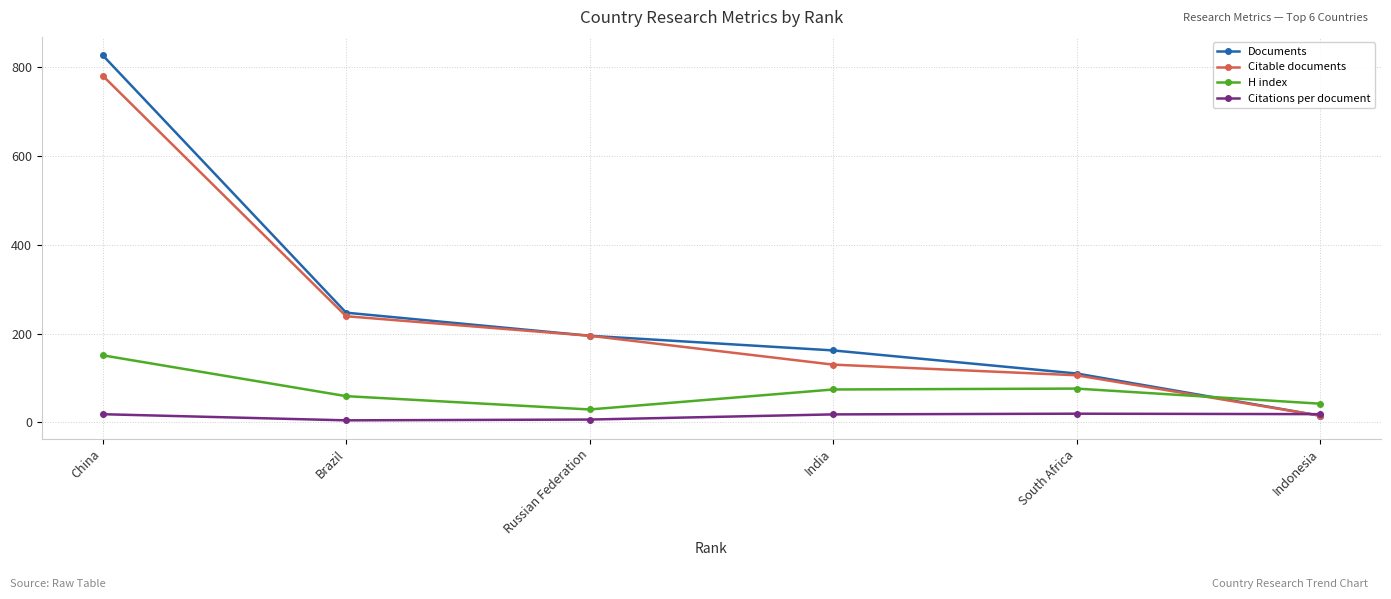

Where is the first local minimum for H index?

Russian Federation